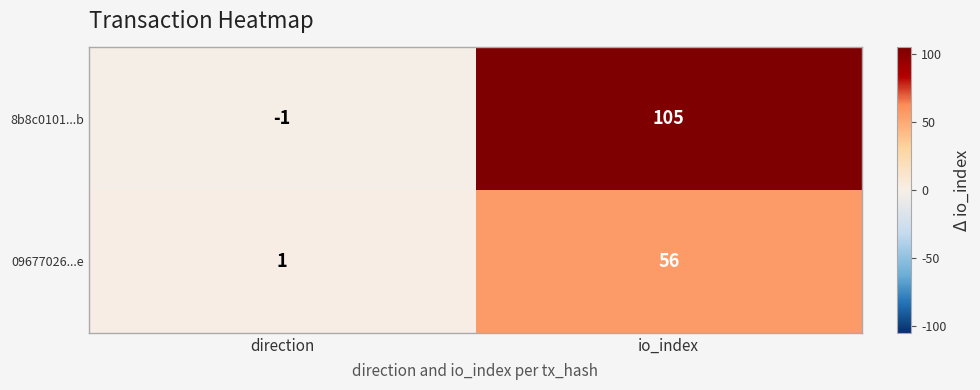

True or false: 09677026...e has a value of 1 at direction.

True